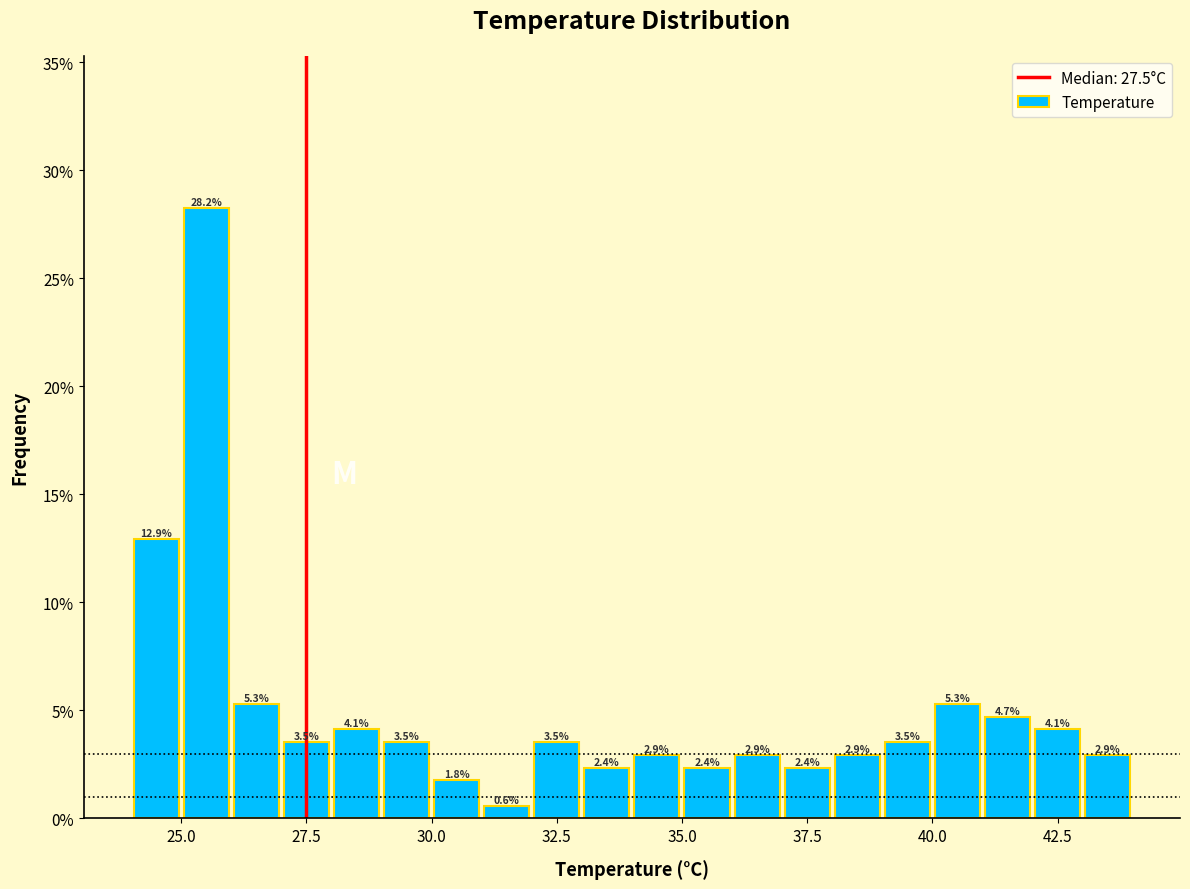

Around what value on the x-axis is the tallest bar? Give the approximate position of its centre, as read against the axis.

25.5